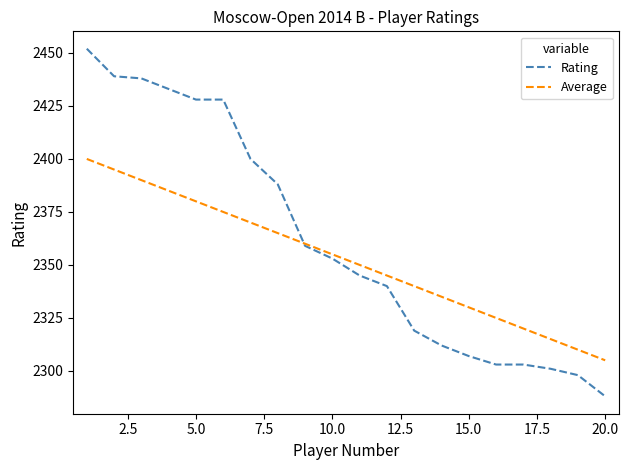

Which series has the widest spread of values?

Rating